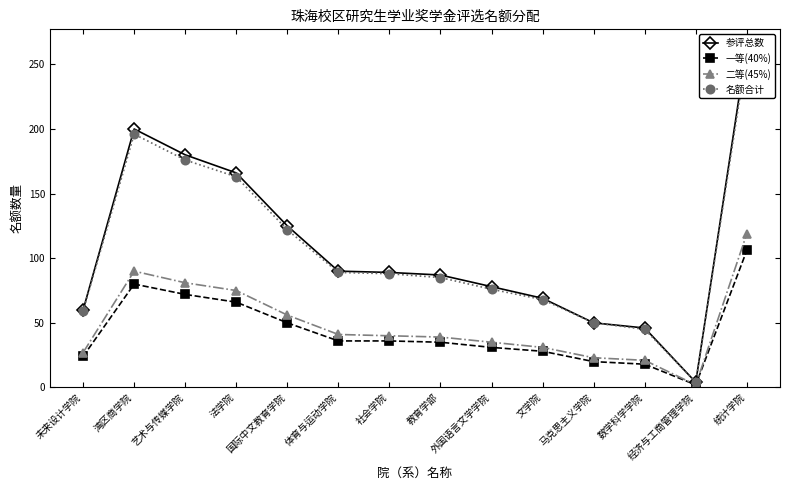

Which label corresponds to the smallest value in the chart?

经济与工商管理学院